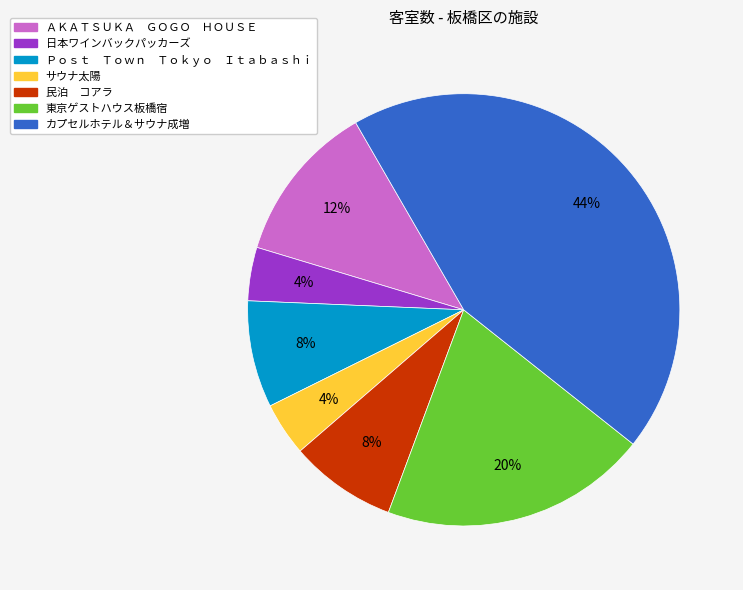

Is it true that 東京ゲストハウス板橋宿 is 27% of the pie?

False